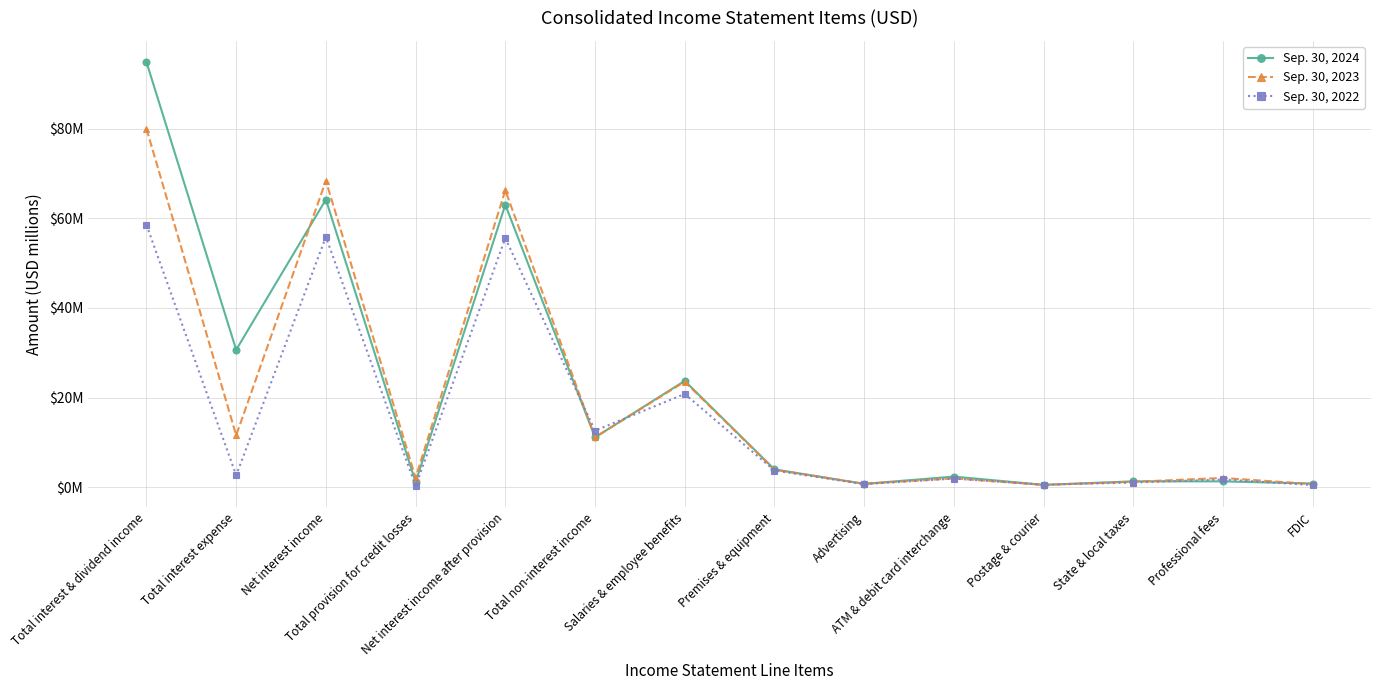

True or false: Sep. 30, 2024 has a value of 64.2 at Net interest income.

True